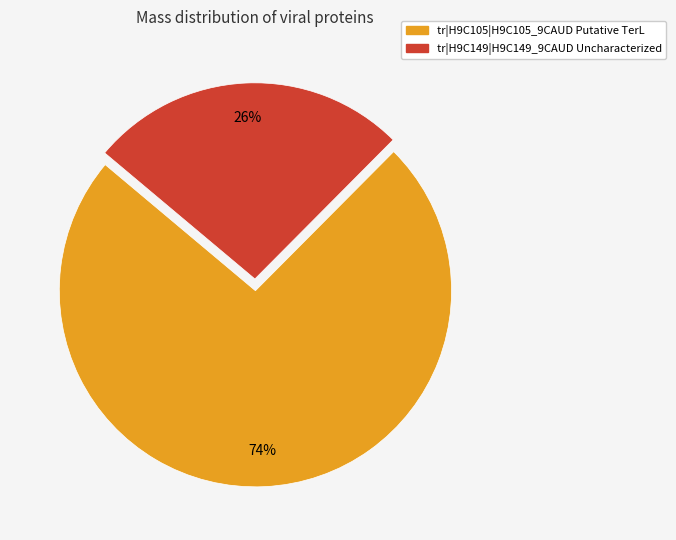

To the nearest percent, what portion does tr|H9C105|H9C105_9CAUD Putative TerL represent?

74%